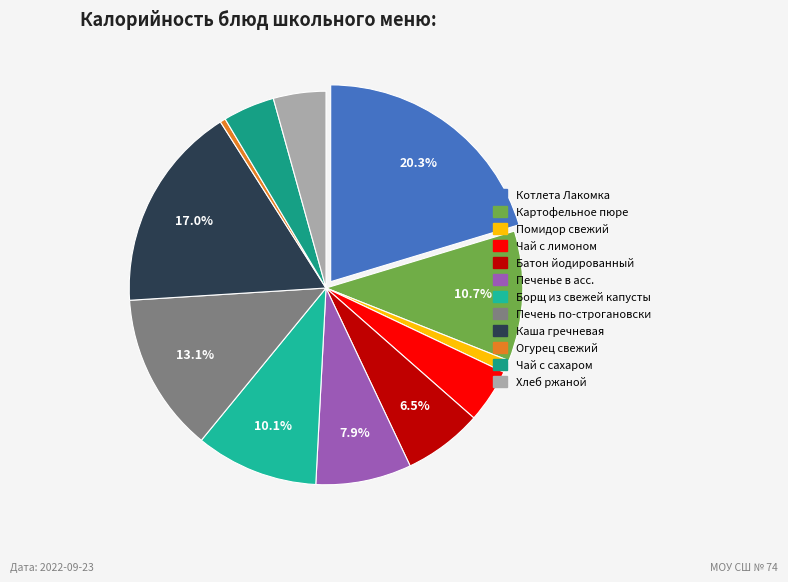

How many segments does this pie chart have?

12